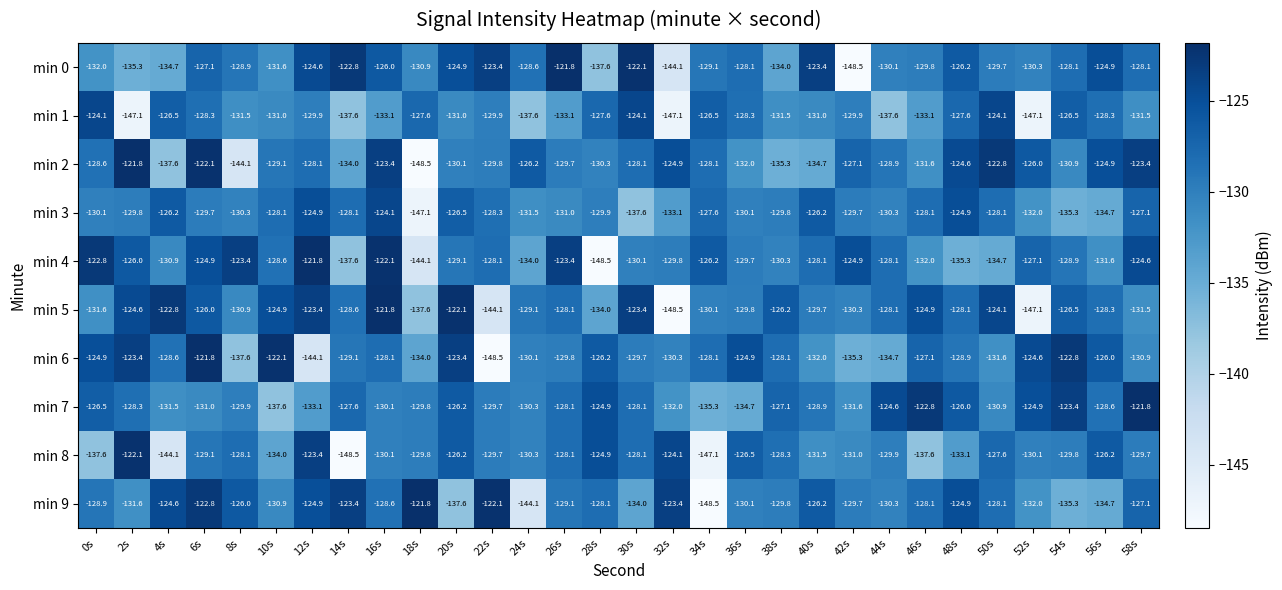

Is the value of min 6 at 36s greater than the value of min 9 at 0s?

Yes